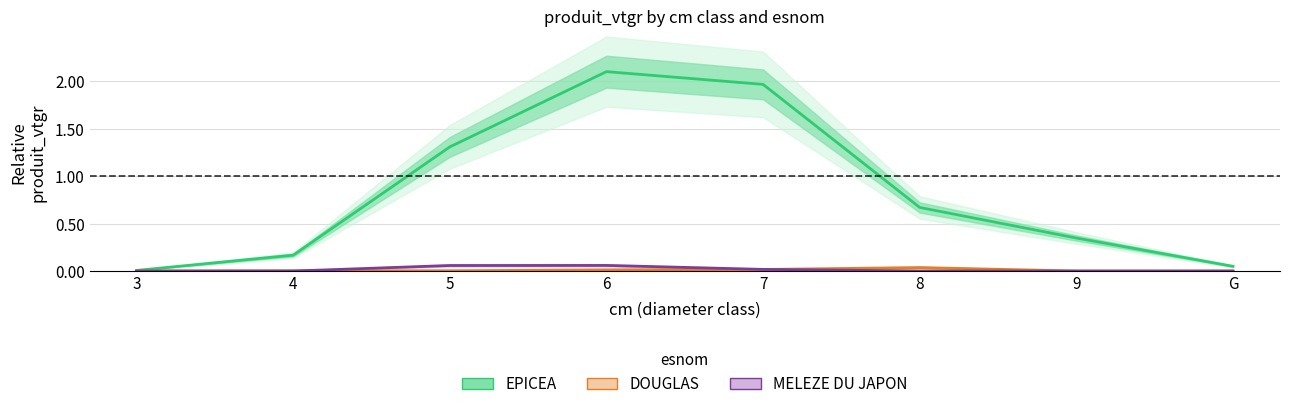

Reading left to right, list all the values displayed in this chart.

EPICEA: 3=0.0	4=0.2	5=1.3	6=2.1	7=2.0	8=0.7	9=0.3	G=0.0
DOUGLAS: 3=0.0	4=0.0	5=0.0	6=0.0	7=0.0	8=0.0	9=0.0	G=0.0
MELEZE DU JAPON: 3=0.0	4=0.0	5=0.1	6=0.1	7=0.0	8=0.0	9=0.0	G=0.0